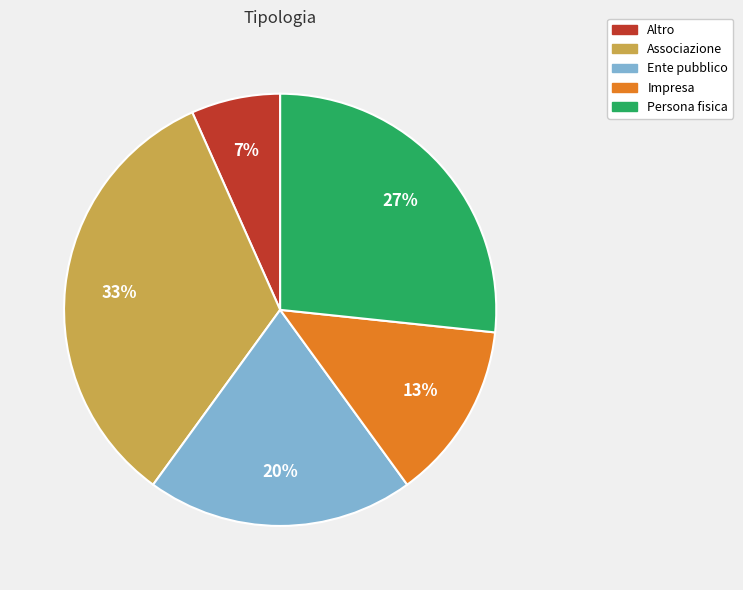

Count the number of slices in the pie.

5